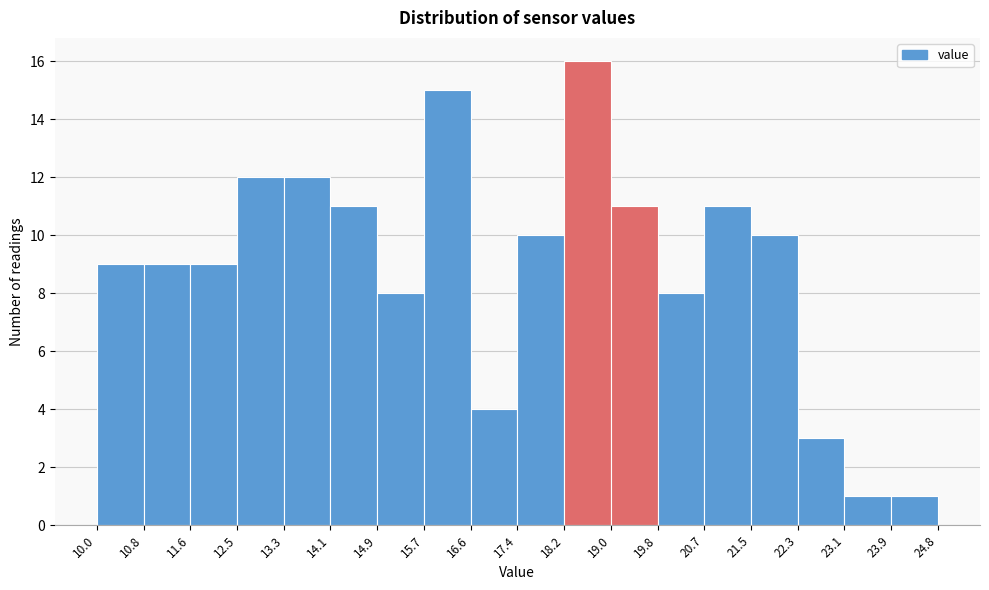

Which range on the x-axis has the tallest bar?

18.2 to 19.0